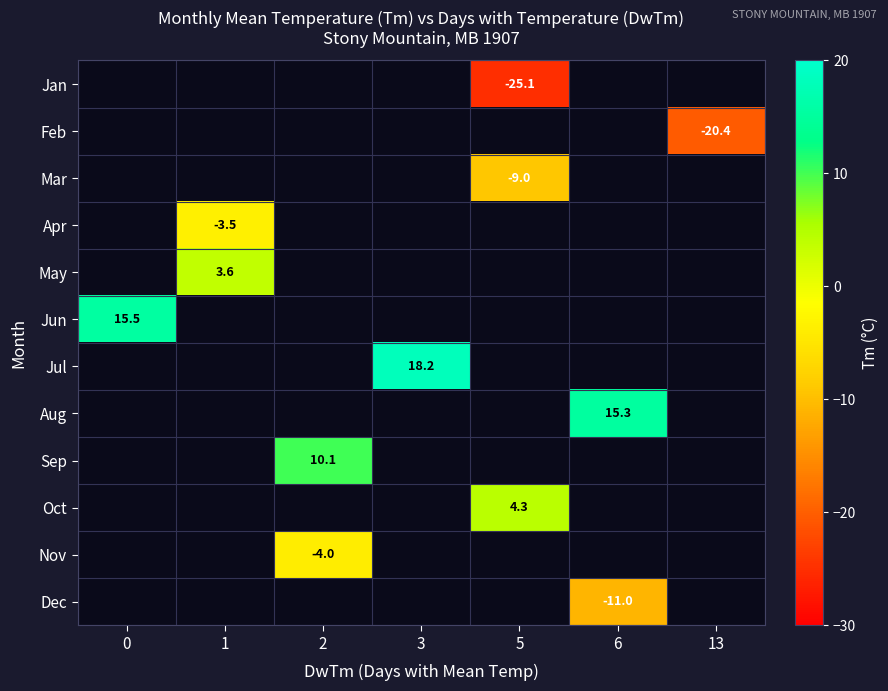

Between 2 and 1, which is larger?

1